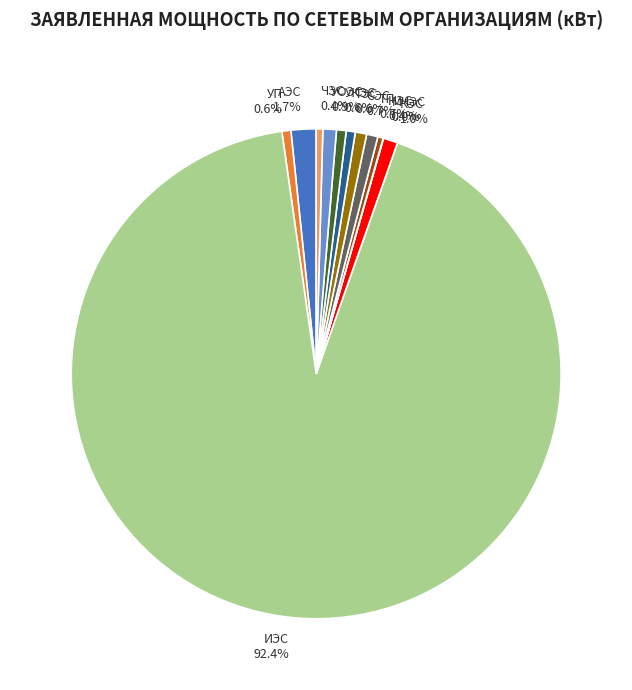

Is there a majority slice in this chart?

Yes